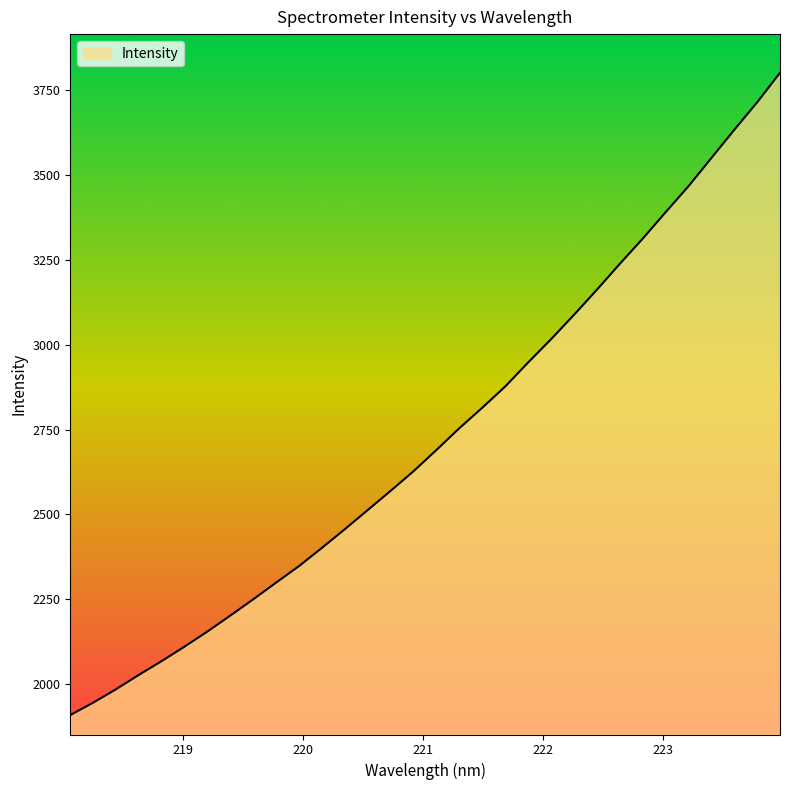

What is the minimum value shown in the chart?

1908.2